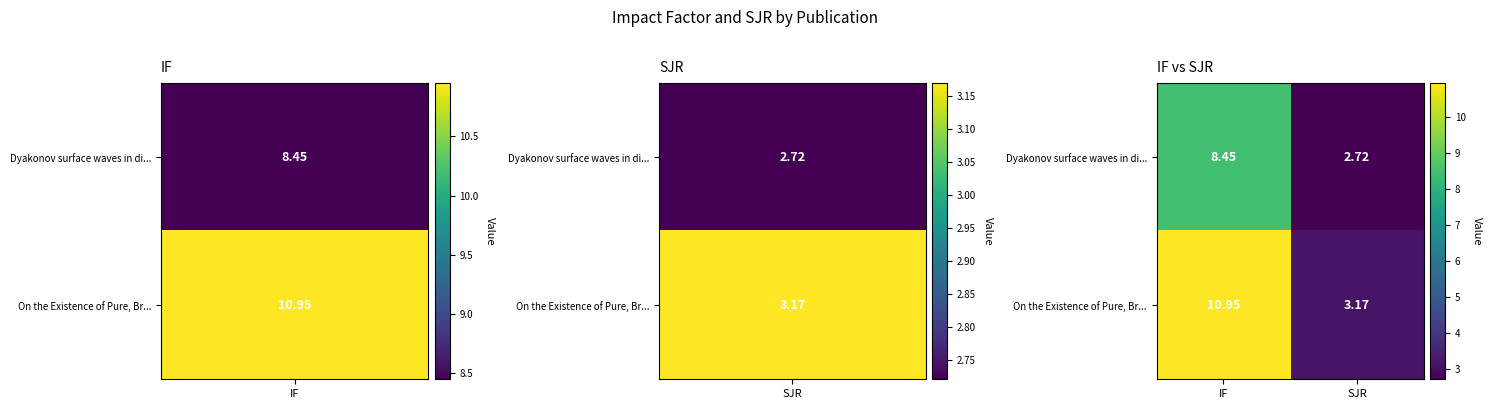

Between IF and SJR, which series saw the biggest shift?

On the Existence of Pure, Br...